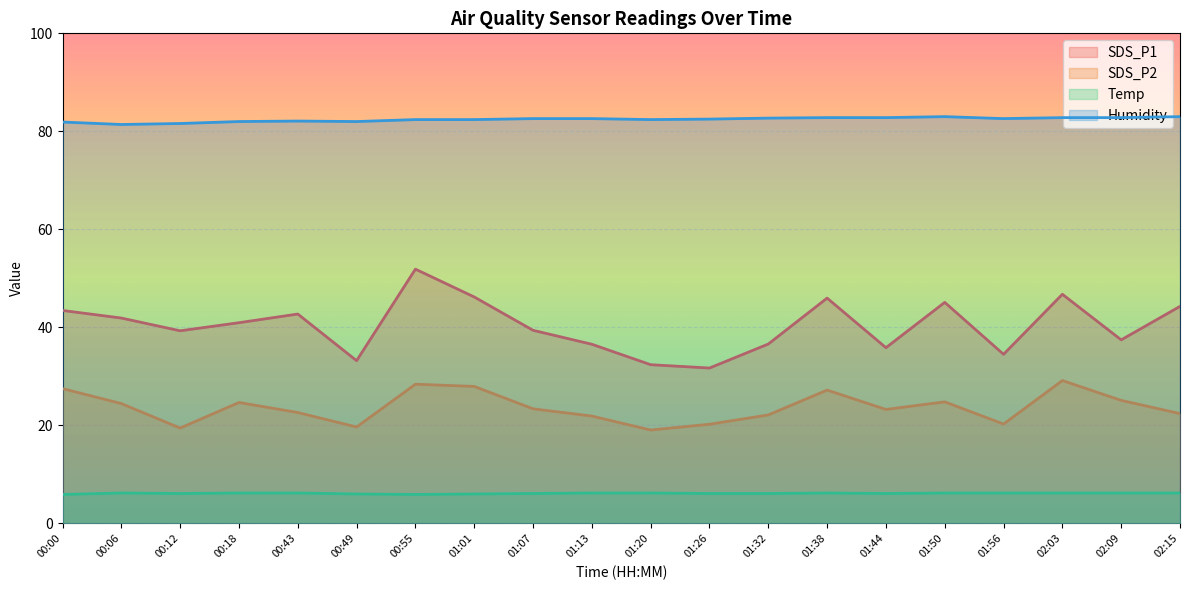

Reading left to right, list all the values displayed in this chart.

SDS_P1: 00:00=43.5	00:06=41.9	00:12=39.3	00:18=41.0	00:43=42.7	00:49=33.2	00:55=51.9	01:01=46.2	01:07=39.4	01:13=36.5	01:20=32.4	01:26=31.7	01:32=36.6	01:38=46.0	01:44=35.9	01:50=45.1	01:56=34.5	02:03=46.8	02:09=37.5	02:15=44.3
SDS_P2: 00:00=27.5	00:06=24.4	00:12=19.4	00:18=24.7	00:43=22.6	00:49=19.7	00:55=28.4	01:01=27.9	01:07=23.4	01:13=21.9	01:20=19.1	01:26=20.2	01:32=22.1	01:38=27.2	01:44=23.2	01:50=24.8	01:56=20.3	02:03=29.1	02:09=25.1	02:15=22.4
Temp: 00:00=5.9	00:06=6.2	00:12=6.1	00:18=6.2	00:43=6.2	00:49=6.0	00:55=5.9	01:01=6.0	01:07=6.1	01:13=6.2	01:20=6.2	01:26=6.1	01:32=6.1	01:38=6.2	01:44=6.1	01:50=6.2	01:56=6.2	02:03=6.2	02:09=6.2	02:15=6.2
Humidity: 00:00=81.9	00:06=81.4	00:12=81.6	00:18=82.0	00:43=82.1	00:49=82.0	00:55=82.4	01:01=82.4	01:07=82.6	01:13=82.6	01:20=82.4	01:26=82.5	01:32=82.7	01:38=82.8	01:44=82.8	01:50=83.0	01:56=82.6	02:03=82.8	02:09=82.8	02:15=83.0